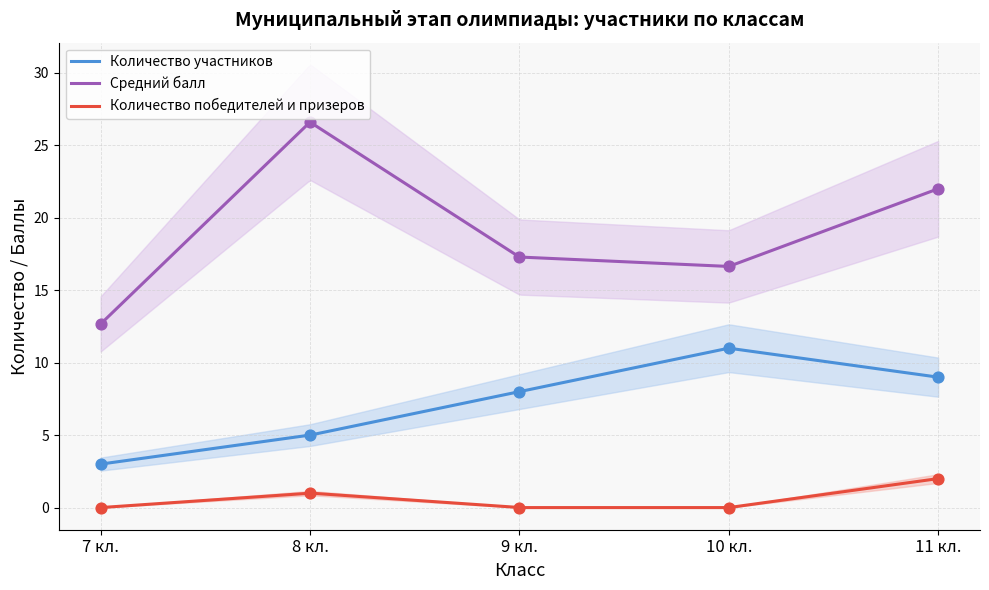

At which category is the sum across all series the highest?

11 кл.